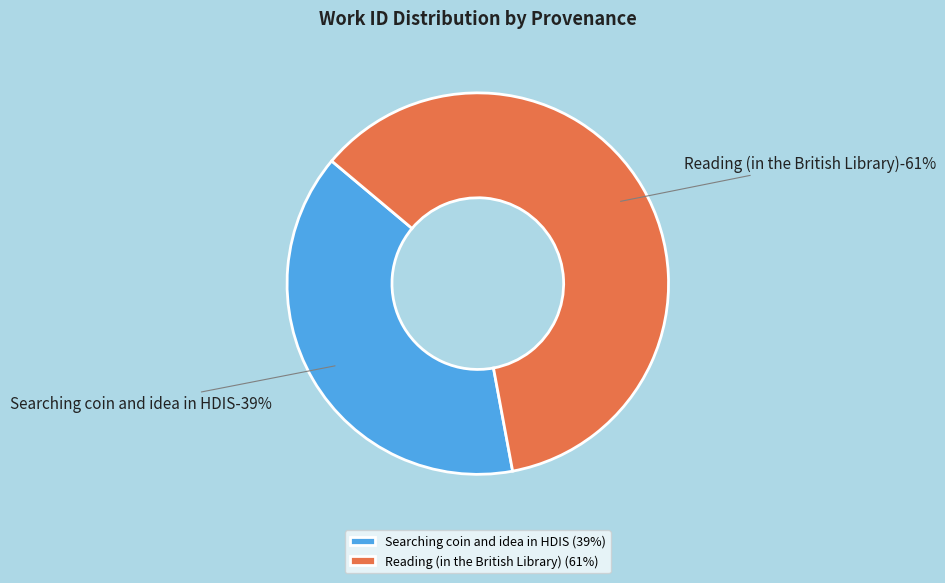

Does any single category account for the majority?

Yes